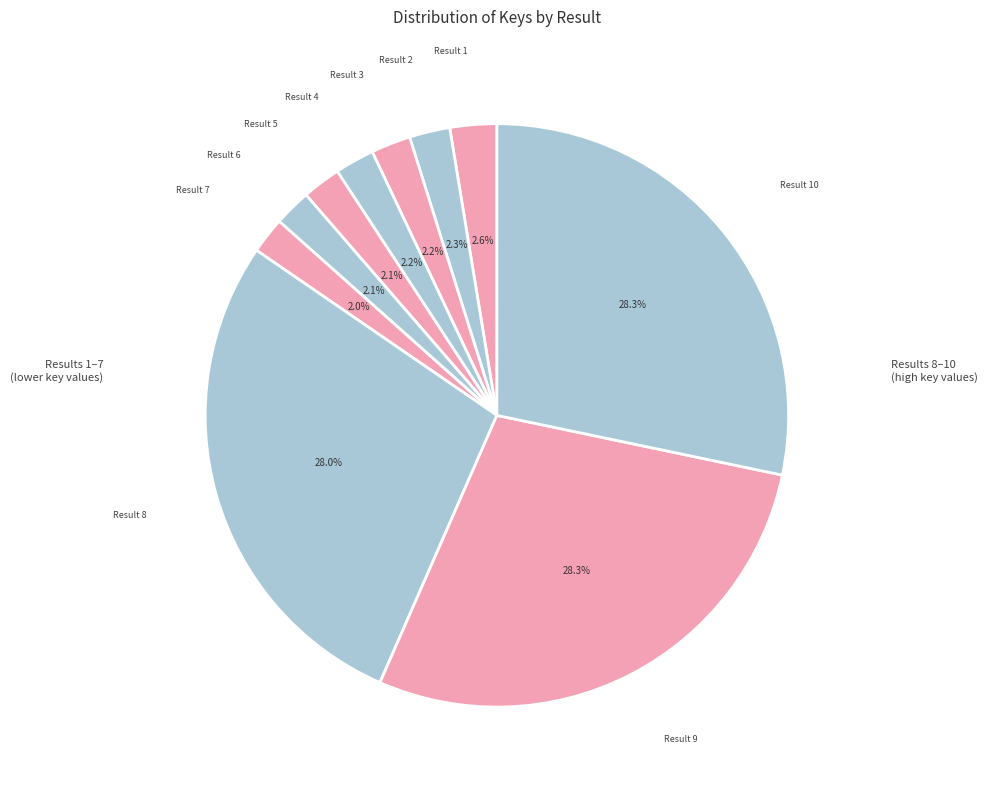

How many slices are in this pie chart?

10